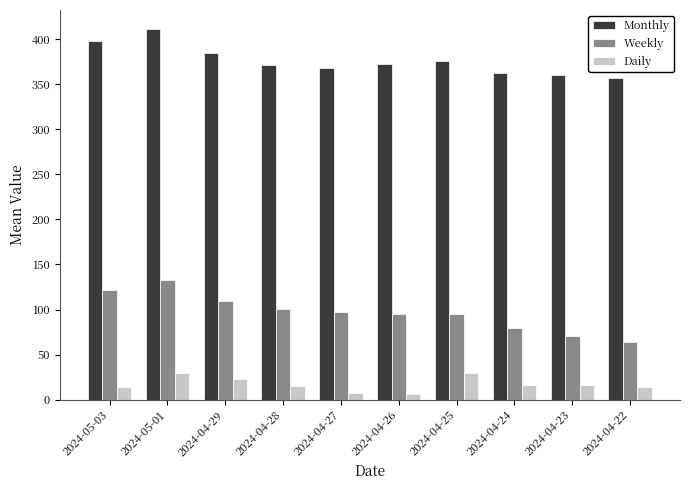

The Daily series shows 16 at 2024-04-23. True or false?

True